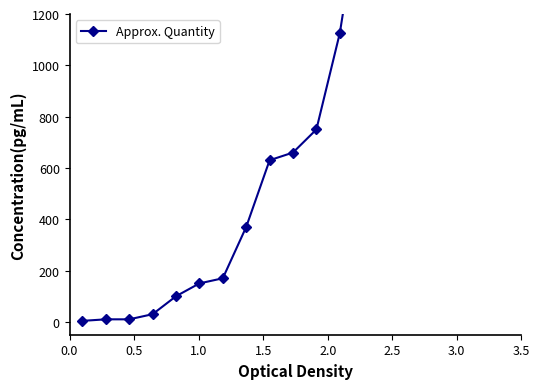

What is the value of the 3rd point from the left?

10